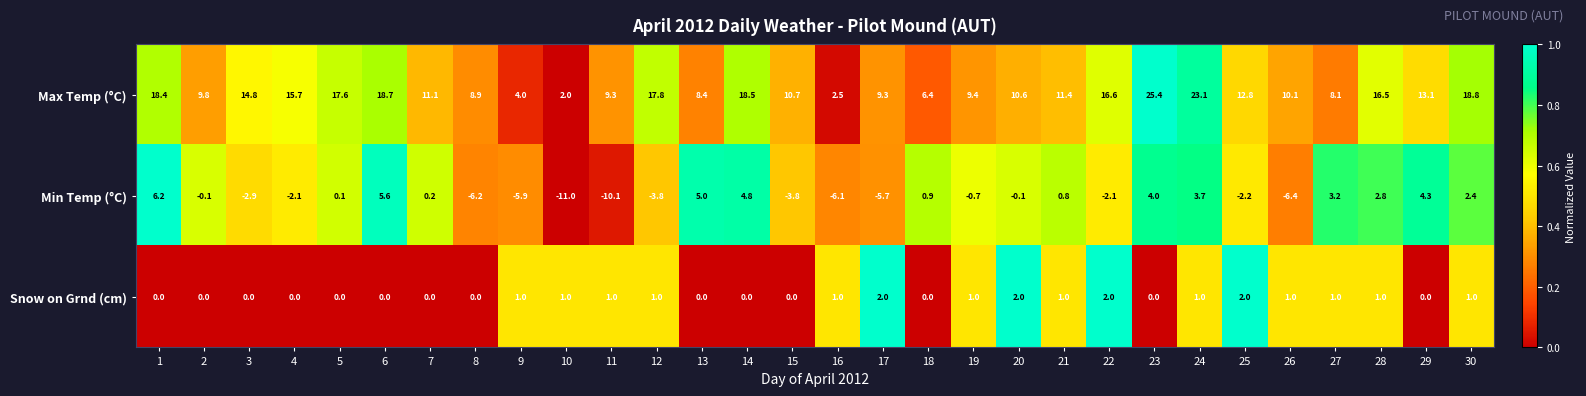

What is the difference between the Max Temp (°C) values at 22 and 14?

1.9